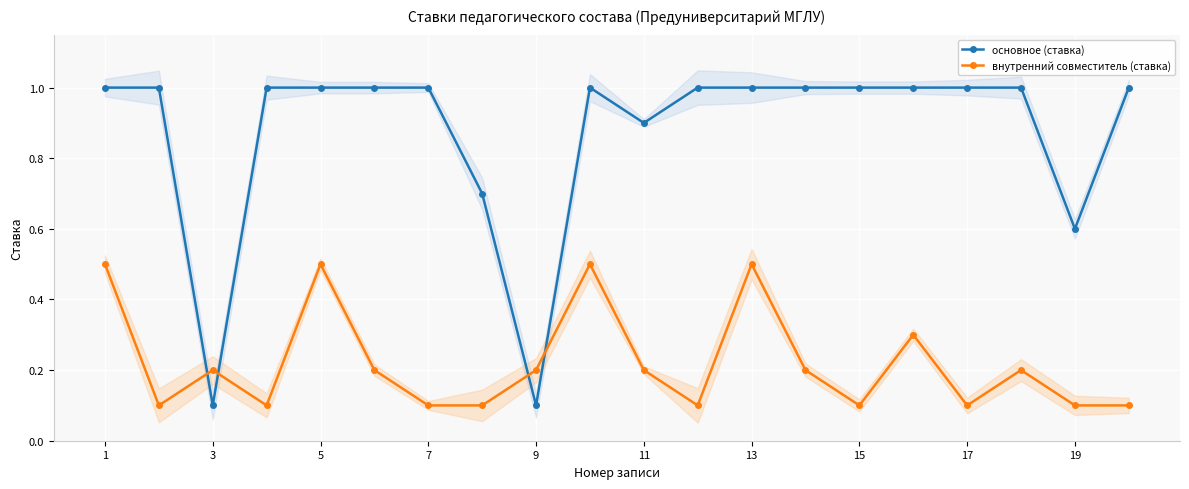

What is the value of the внутренний совместитель (ставка) point at the 5th from the left?

0.5